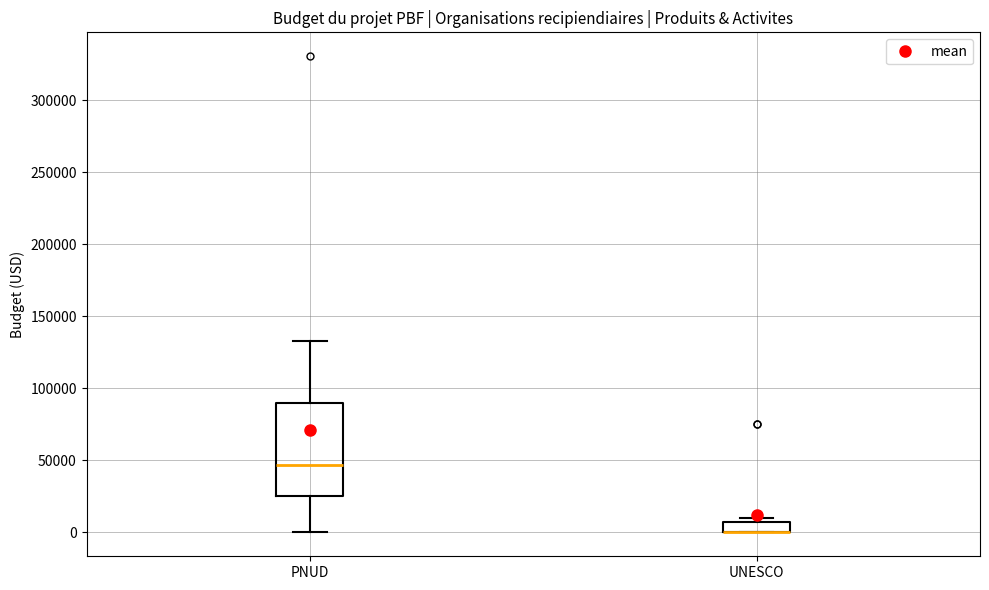

Comparing the boxes themselves (not the whiskers), which one is the tallest?

PNUD